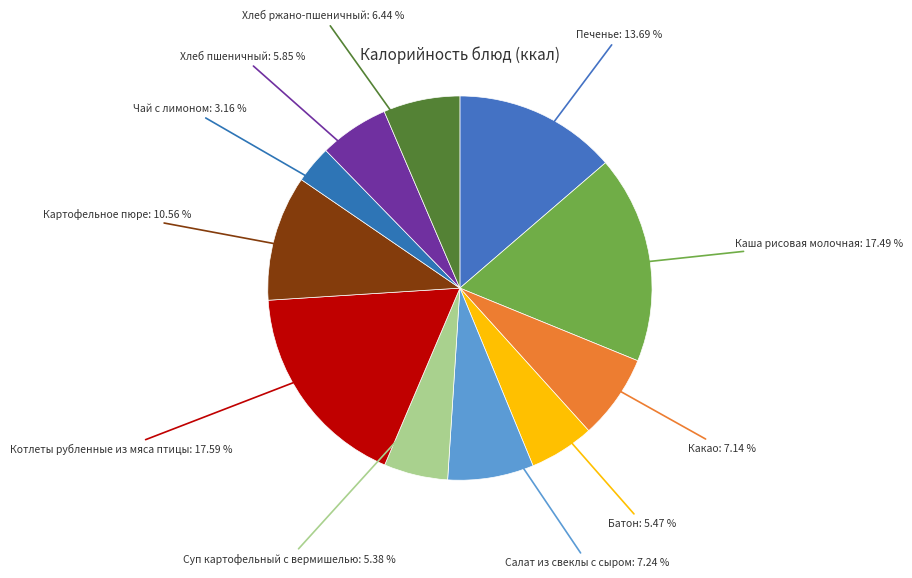

What percentage do Хлеб пшеничный and Хлеб ржано-пшеничный together represent?

12.3%